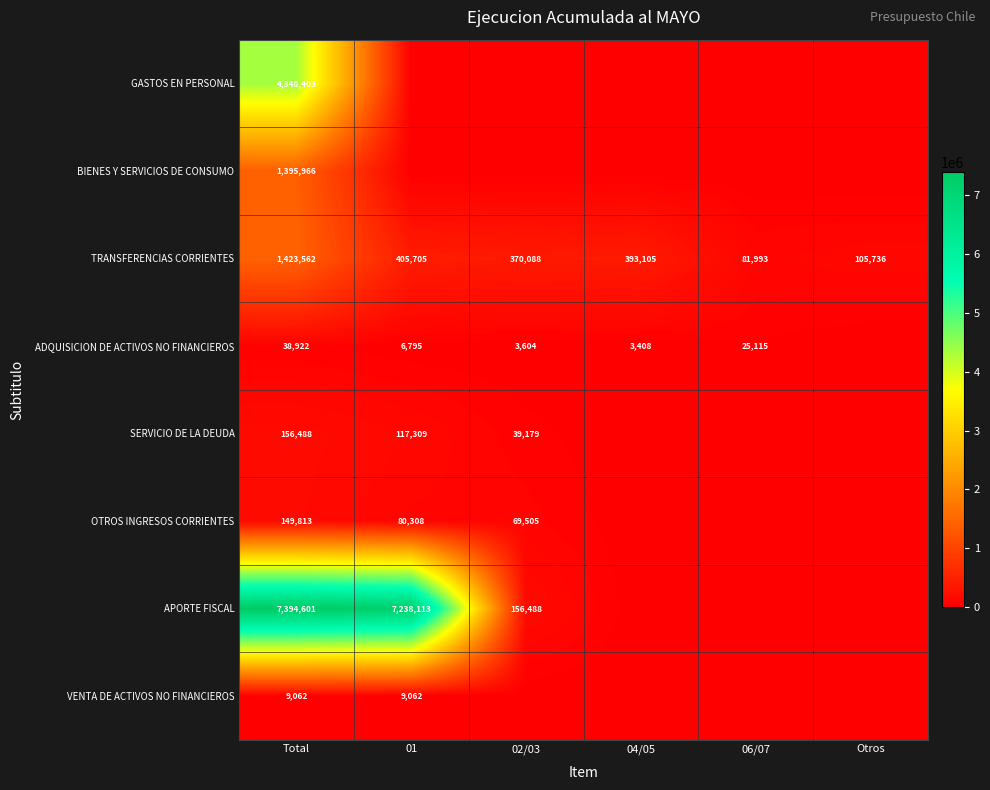

Rank the series at Total from highest to lowest value.

APORTE FISCAL, GASTOS EN PERSONAL, TRANSFERENCIAS CORRIENTES, BIENES Y SERVICIOS DE CONSUMO, SERVICIO DE LA DEUDA, OTROS INGRESOS CORRIENTES, ADQUISICION DE ACTIVOS NO FINANCIEROS, VENTA DE ACTIVOS NO FINANCIEROS